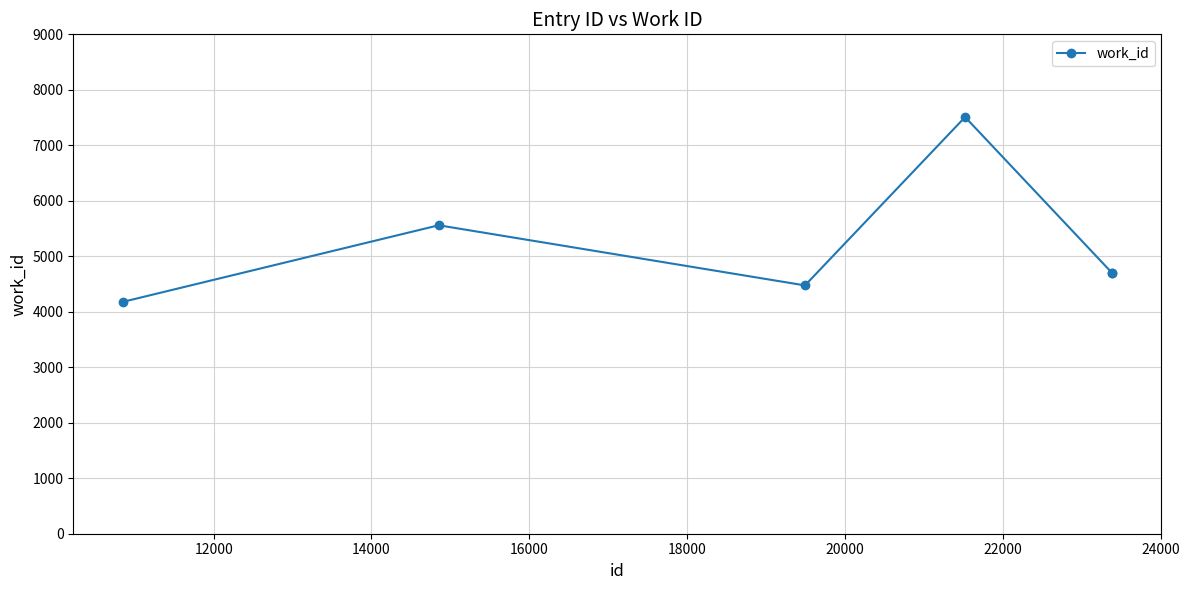

What is the maximum value shown in the chart?

7509